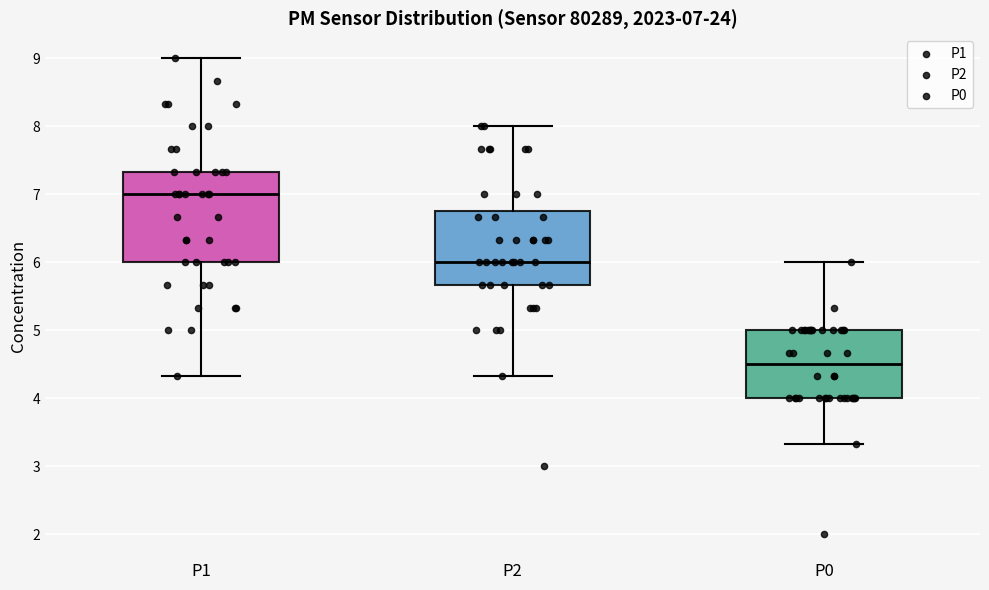

Which box is the tallest, from its lower edge to its upper edge?

P1